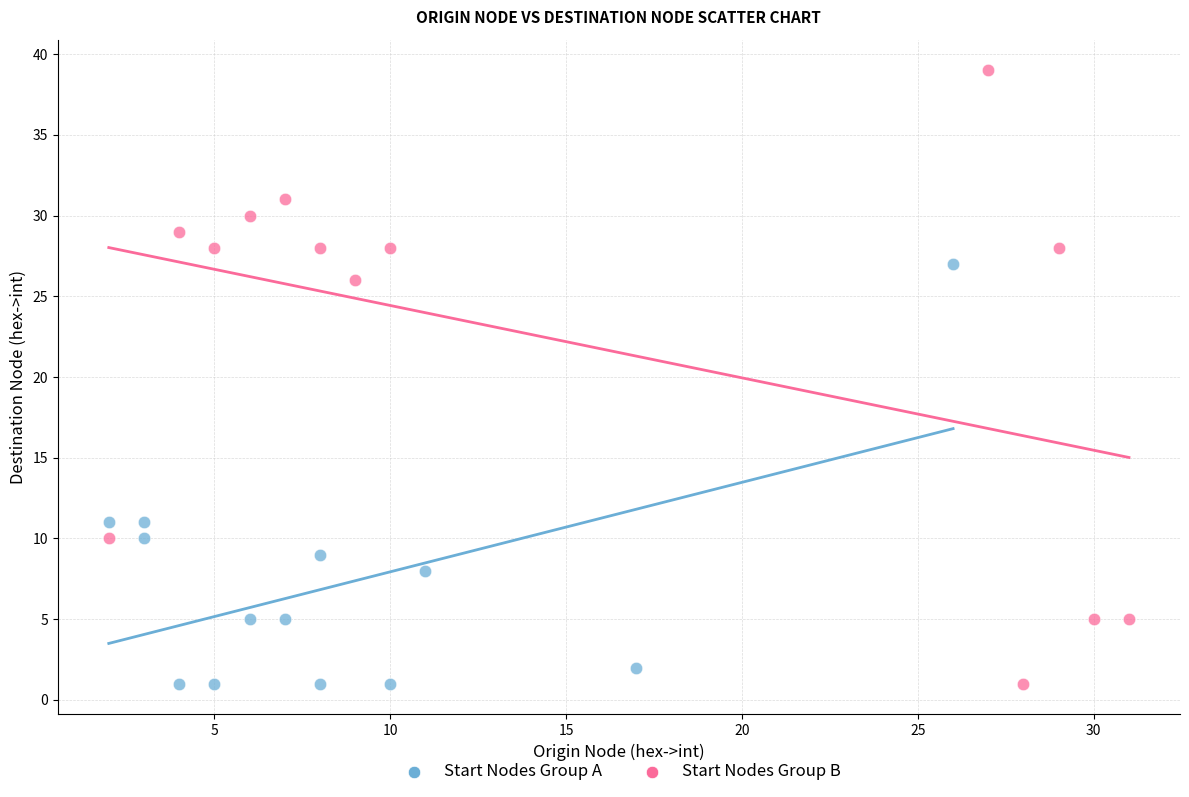

Which series reaches the maximum Y coordinate?

Start Nodes Group B